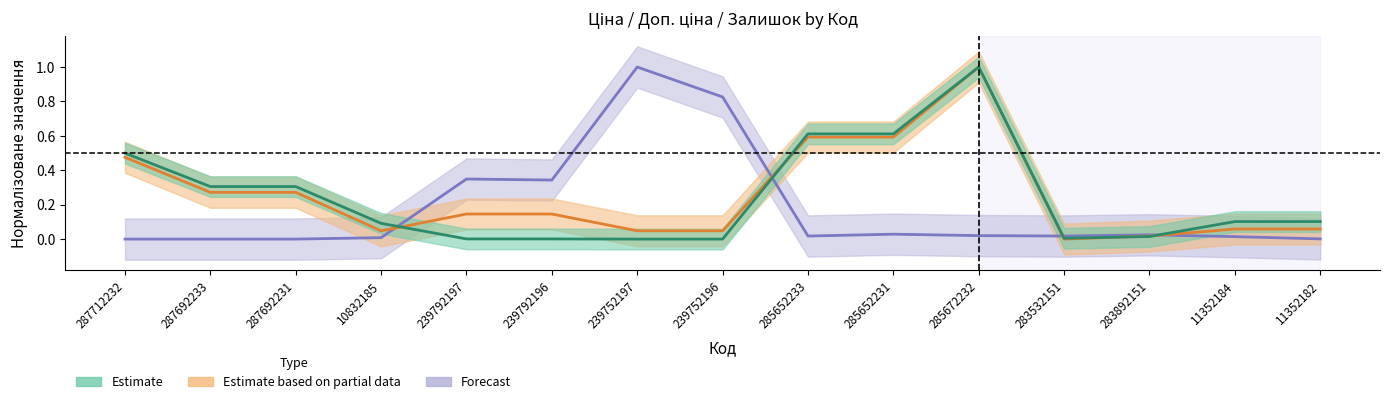

Does the chart display data point markers on the line(s)?

No